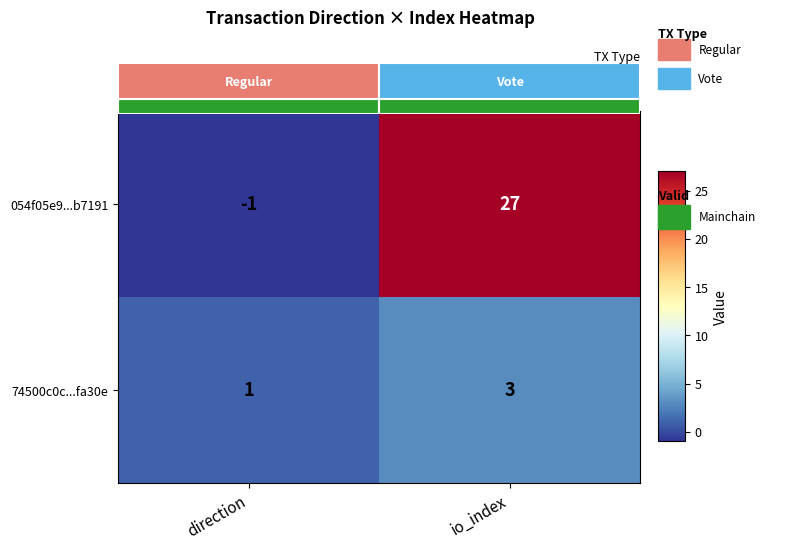

Between direction and io_index, which series saw the biggest shift?

054f05e9...b7191